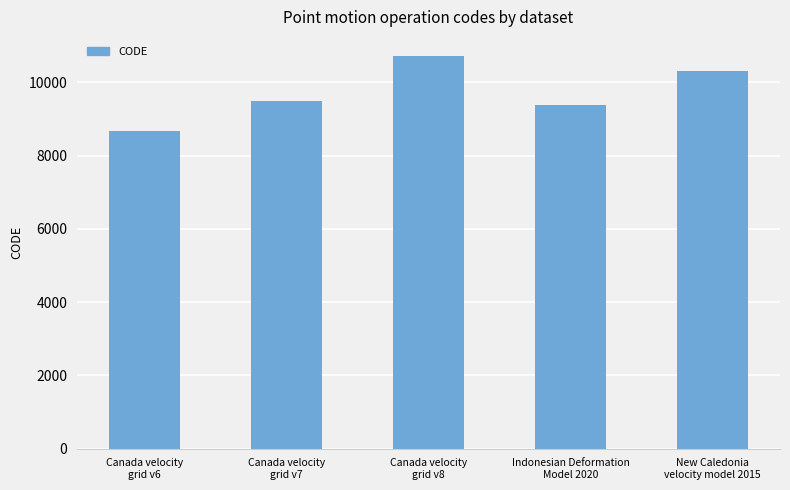

What is the label of the 5th bar from the right?

Canada velocity
grid v6